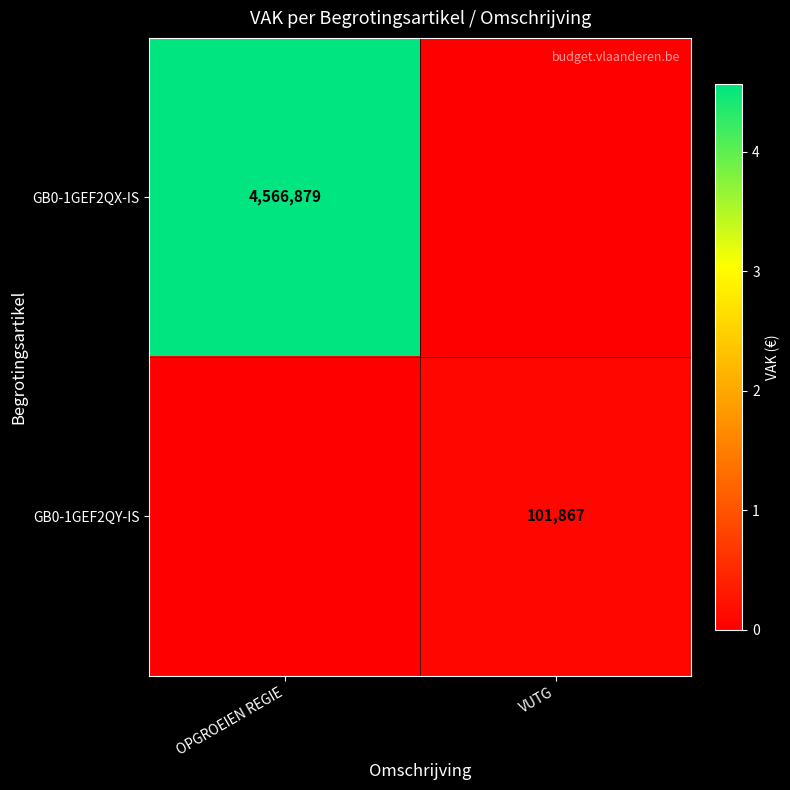

The GB0-1GEF2QY-IS series shows 101867 at VUTG. True or false?

True